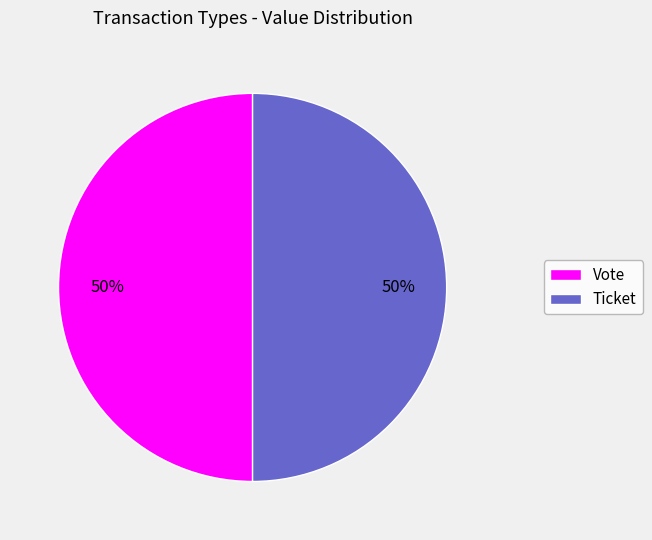

To the nearest percent, what portion does Vote represent?

50%